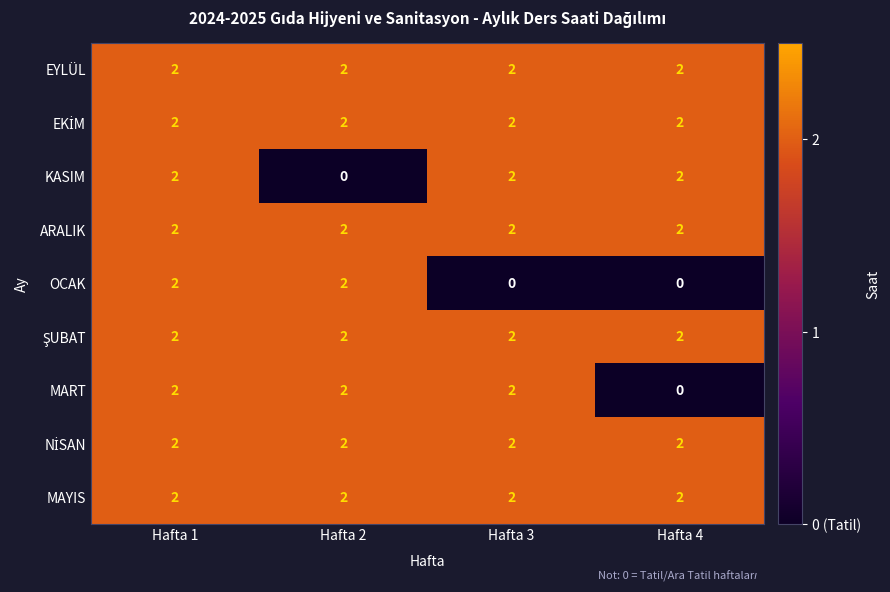

What is the total value across all series at Hafta 1?

18